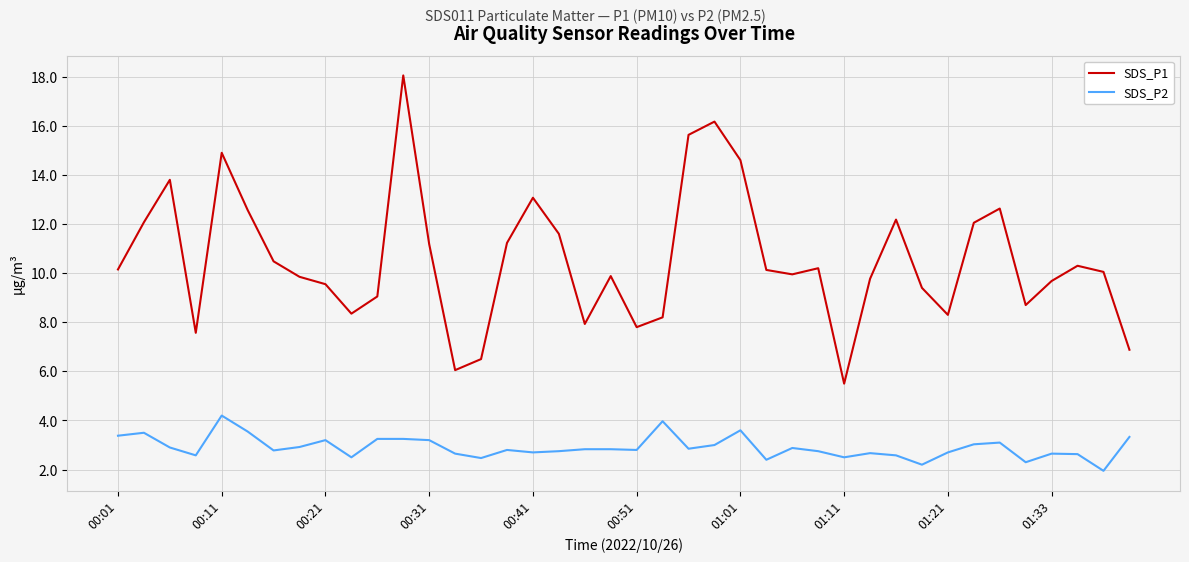

What are all the series names shown in the legend?

SDS_P1, SDS_P2